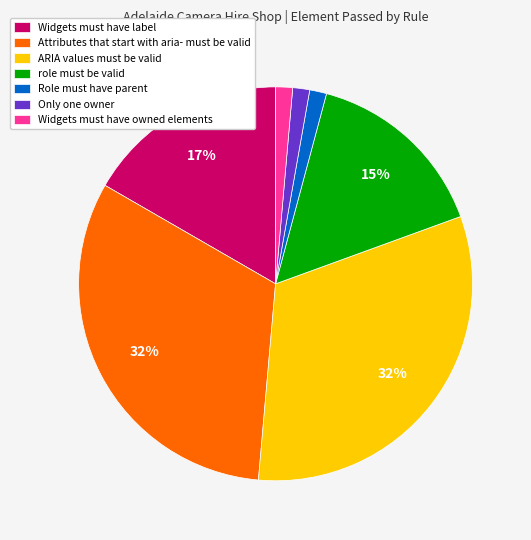

To the nearest percent, what is the difference between the largest and smallest slice percentages?

31%